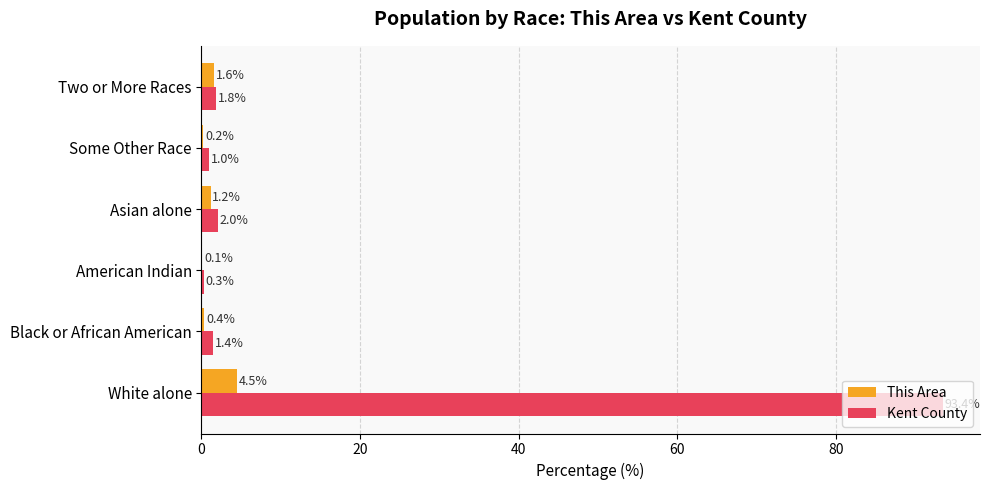

Which category has the highest value across all series?

White alone